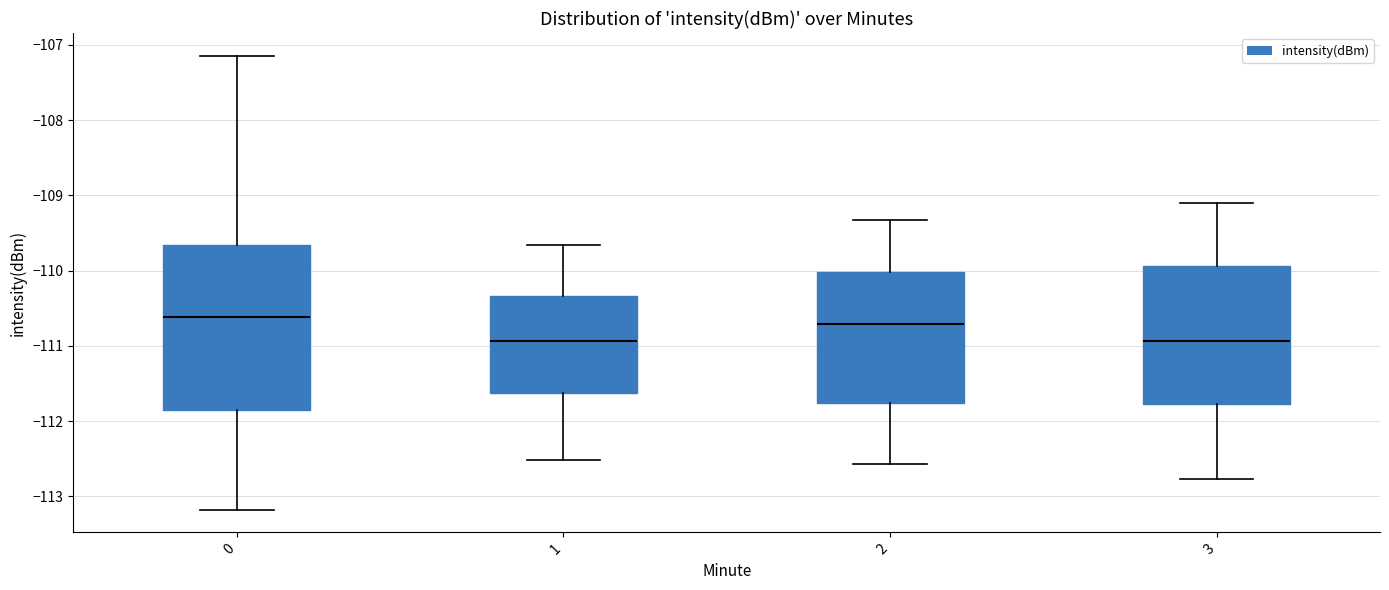

Which box is the tallest, from its lower edge to its upper edge?

0